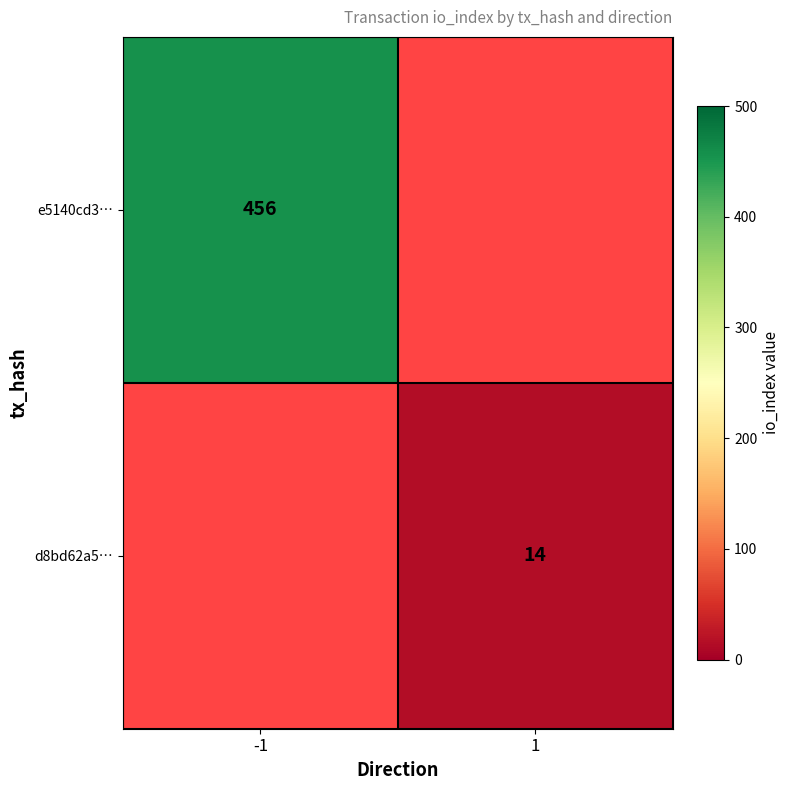

The e5140cd3… series shows 258 at -1. True or false?

False